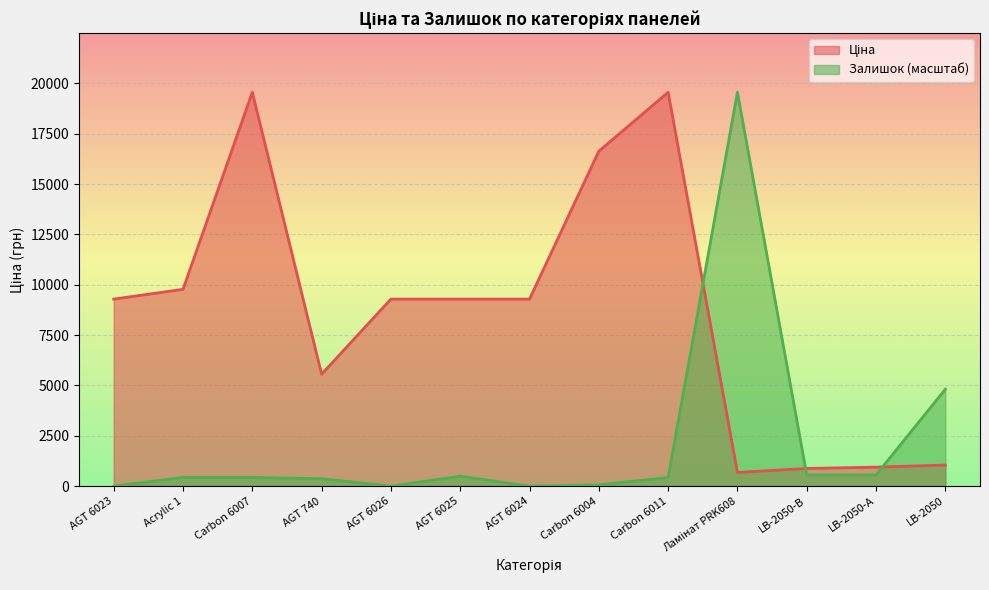

True or false: Ціна and Залишок cross at least once.

True